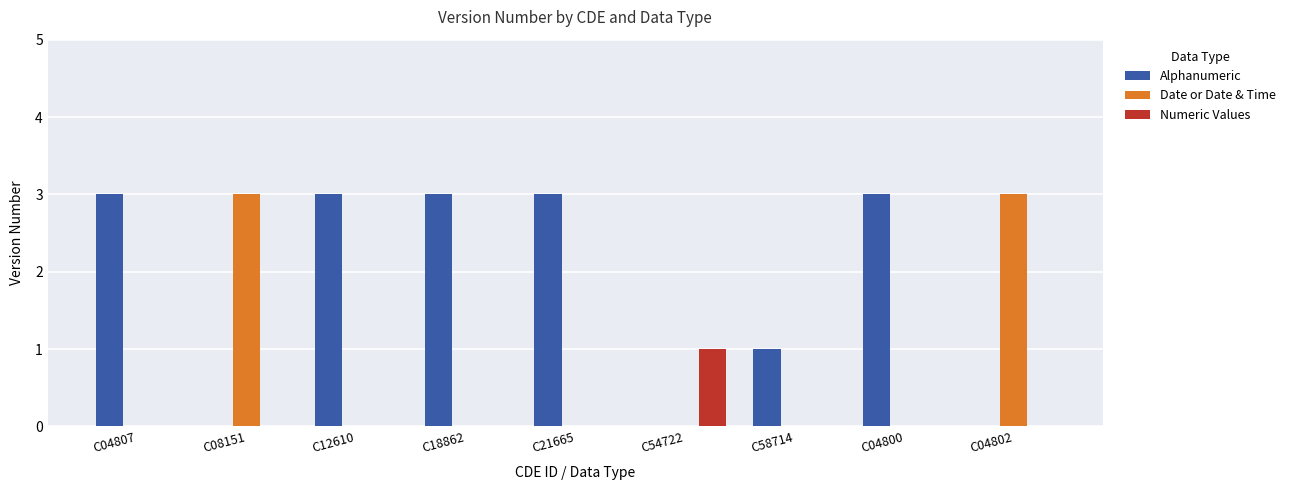

What is the total value across all series at C54722?

1